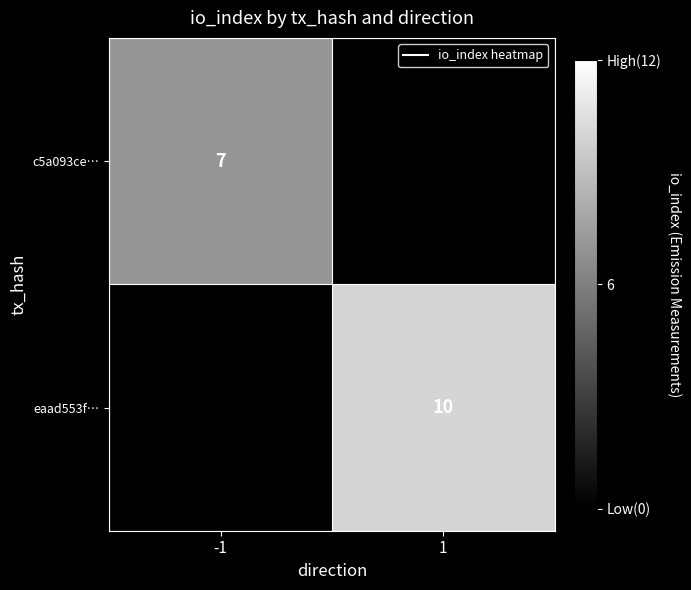

True or false: eaad553f… has a value of 15.4 at 1.

False